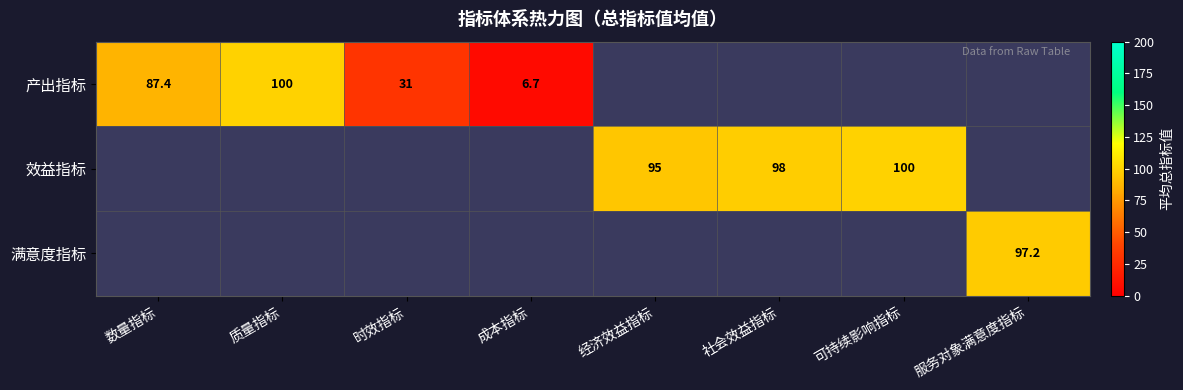

Is the value of 效益指标 at 数量指标 greater than the value of 产出指标 at 经济效益指标?

No